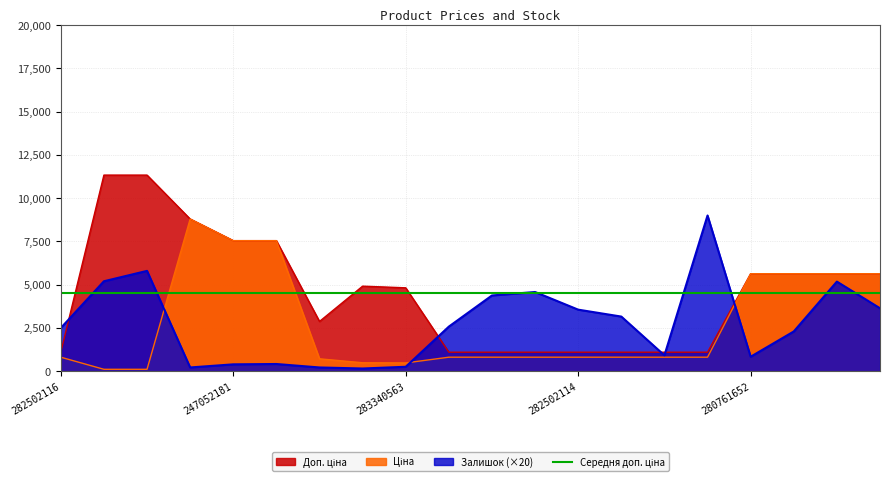

Reading left to right, list all the values displayed in this chart.

Ціна: 813.0	113.3	113.3	8797.6	7545.9	7545.9	719.6	491.7	482.1	813.0	813.0	813.0	813.0	813.0	813.0	813.0	5636.0	5636.0	5636.0	5636.0
Доп. ціна: 1101.8	11334.0	11334.0	8797.6	7545.9	7545.9	2878.5	4917.4	4821.4	1101.8	1101.8	1101.8	1101.8	1101.8	1101.8	1101.8	5636.0	5636.0	5636.0	5636.0
Залишок: 2500.0	5200.0	5800.0	220.0	400.0	420.0	220.0	160.0	260.0	2580.0	4380.0	4580.0	3560.0	3160.0	920.0	9000.0	840.0	2300.0	5180.0	3640.0